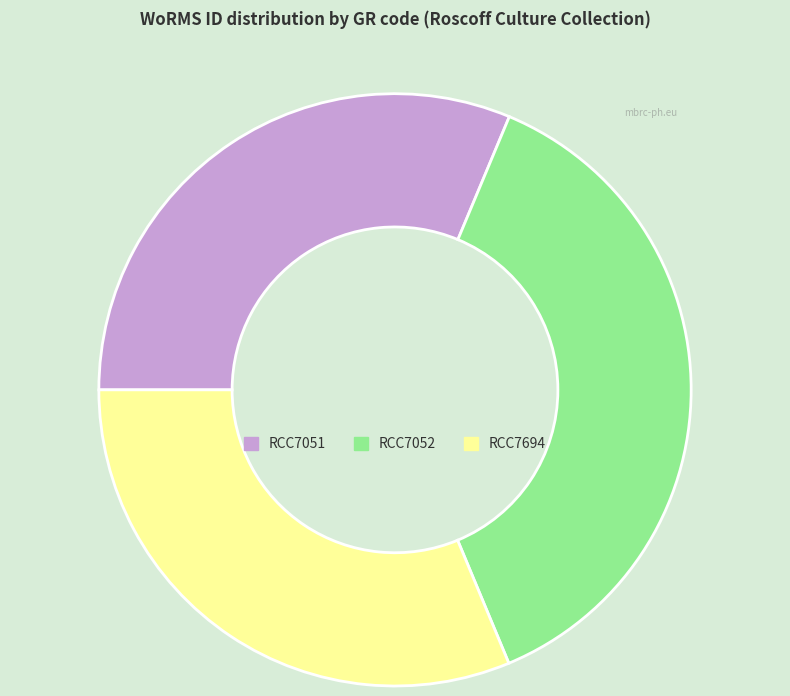

Which has a higher value, RCC7052 or RCC7694?

RCC7052